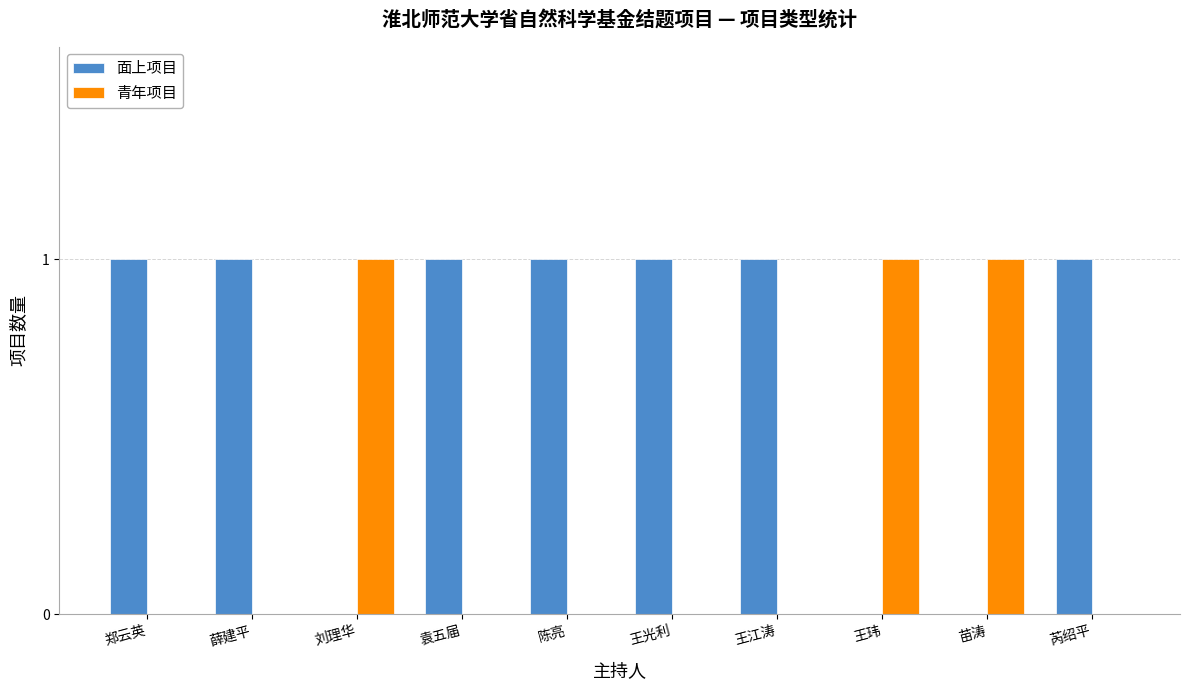

How many groups of bars are there?

10